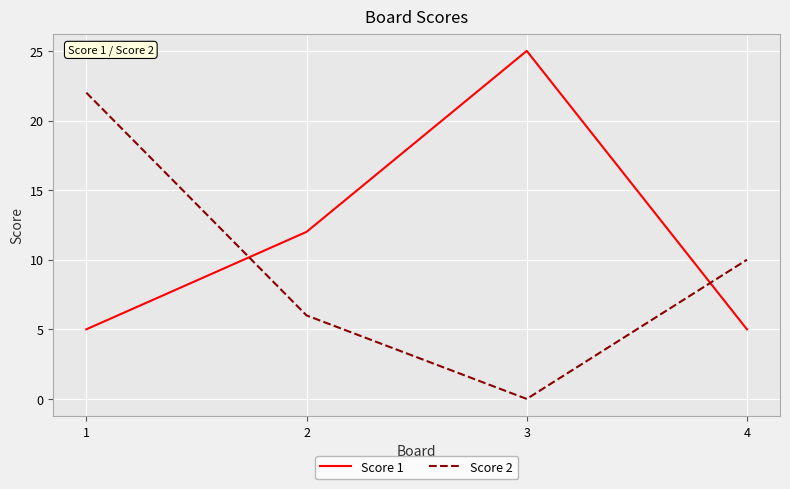

Reading left to right, what are all the values shown in this chart?

Score 1: 5	12	25	5
Score 2: 22	6	0	10